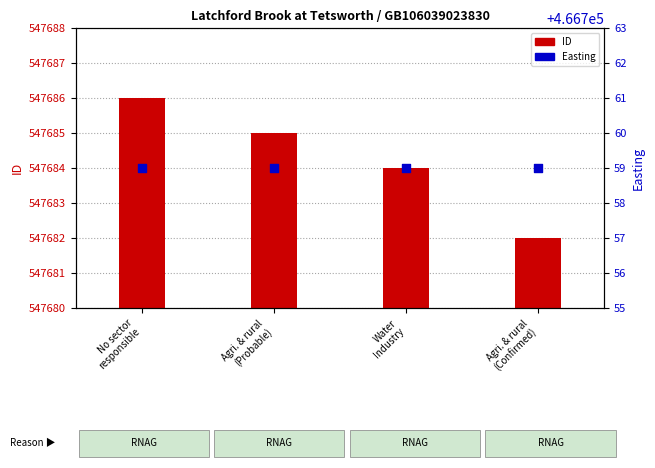

At which category is the sum across all series the highest?

No sector
responsible